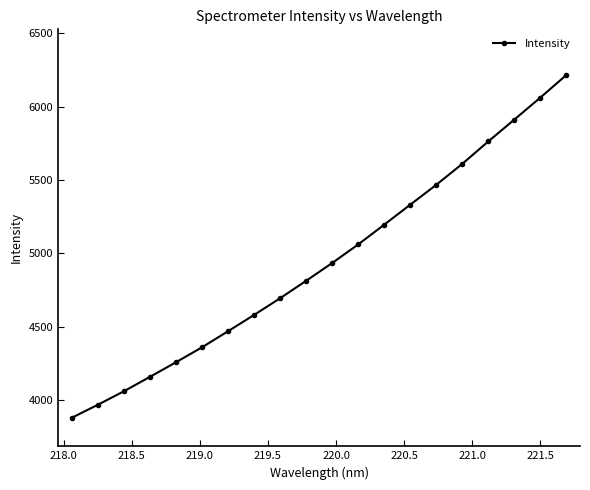

What is the sum of all values?

98806.6